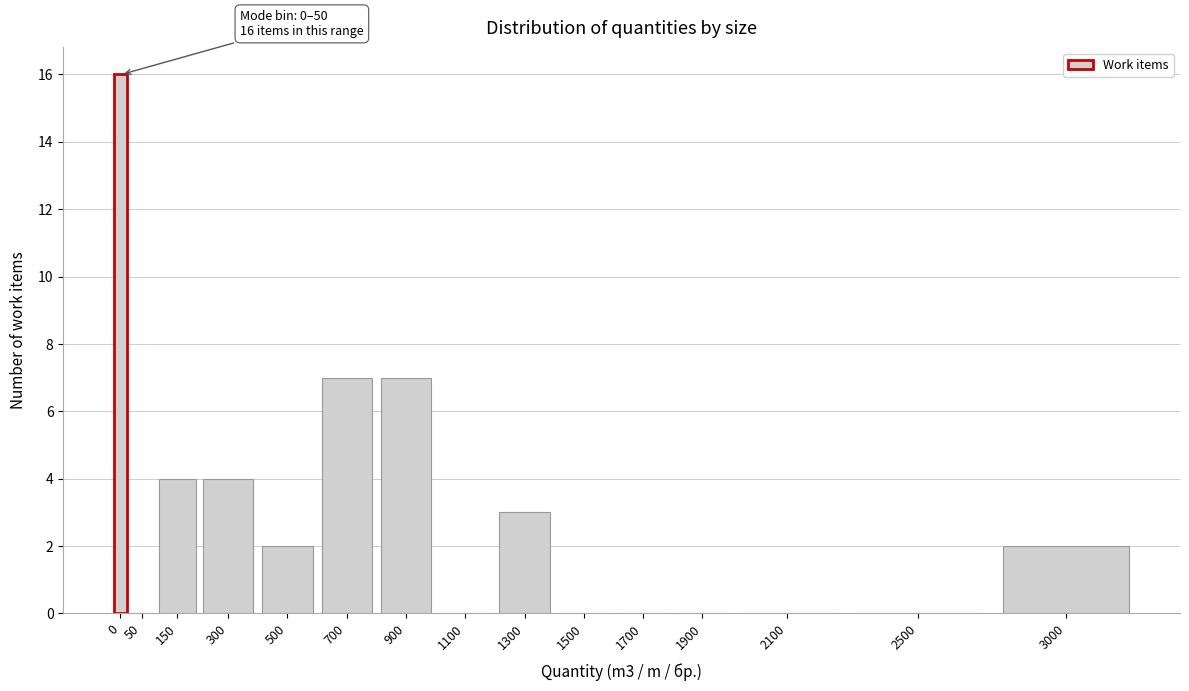

Reading left to right, what are all the values shown in this chart?

0=16	50=0	150=4	300=4	500=2	700=7	900=7	1100=0	1300=3	1500=0	1700=0	1900=0	2100=0	2500=0	3000=2